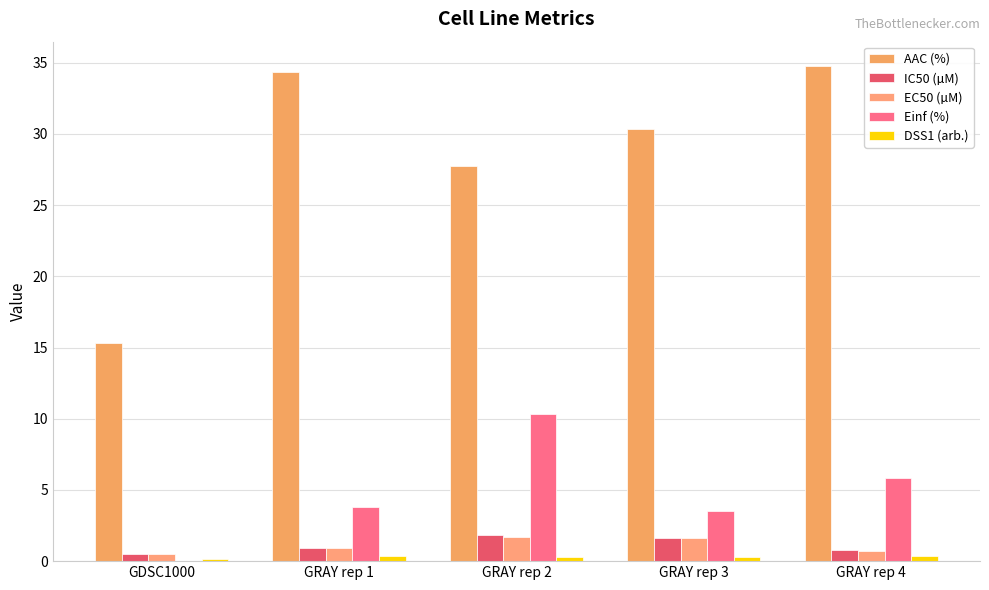

True or false: DSS1 (arb.) has a value of 0.1 at GDSC1000.

True